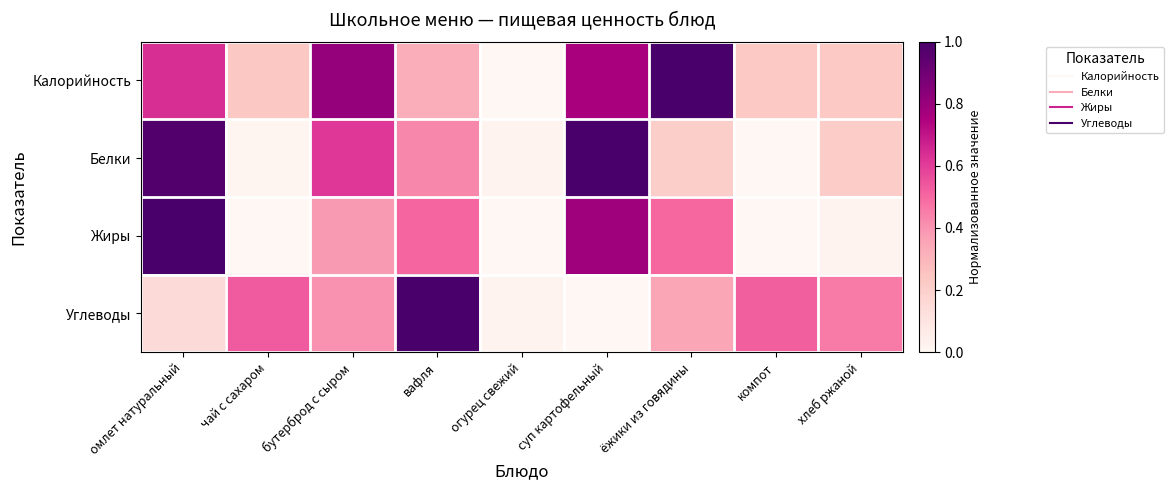

Reading left to right, extract all data points from this chart.

Калорийность: омлет натуральный=0.6	чай с сахаром=0.2	бутерброд с сыром=0.8	вафля=0.3	огурец свежий=0.0	суп картофельный=0.8	ёжики из говядины=1.0	компот=0.2	хлеб ржаной=0.2
Белки: омлет натуральный=1.0	чай с сахаром=0.0	бутерброд с сыром=0.6	вафля=0.4	огурец свежий=0.0	суп картофельный=1.0	ёжики из говядины=0.2	компот=0.0	хлеб ржаной=0.2
Жиры: омлет натуральный=1.0	чай с сахаром=0.0	бутерброд с сыром=0.4	вафля=0.5	огурец свежий=0.0	суп картофельный=0.8	ёжики из говядины=0.5	компот=0.0	хлеб ржаной=0.0
Углеводы: омлет натуральный=0.1	чай с сахаром=0.5	бутерброд с сыром=0.4	вафля=1.0	огурец свежий=0.0	суп картофельный=0.0	ёжики из говядины=0.3	компот=0.5	хлеб ржаной=0.5